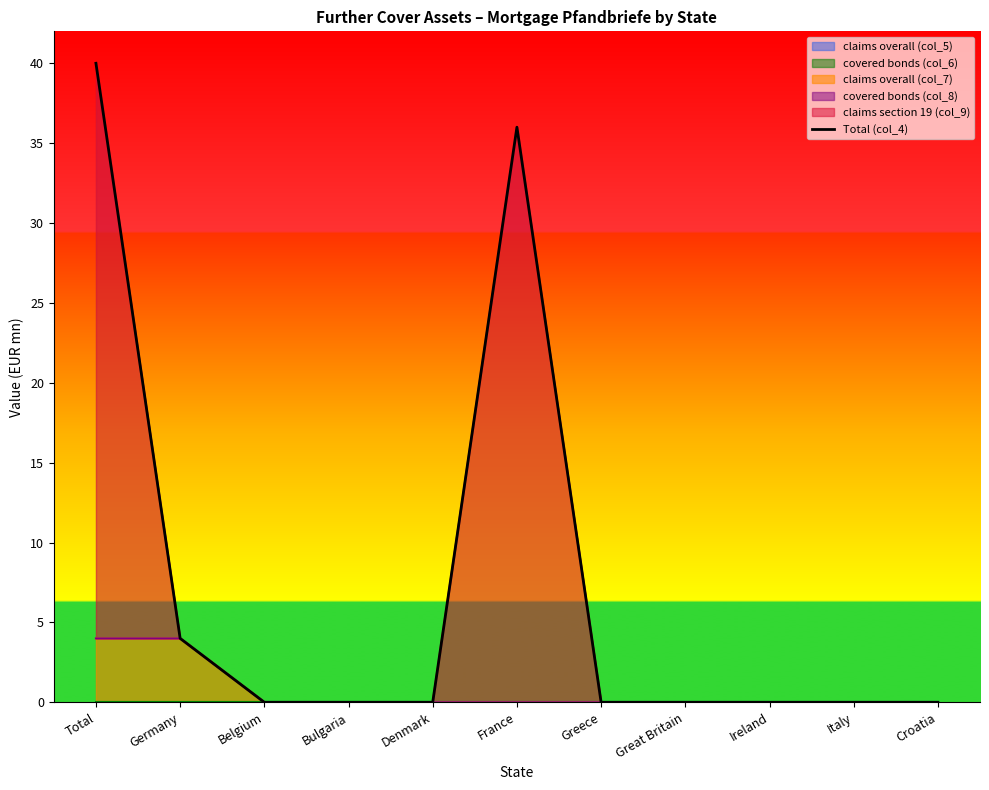

Reading left to right, list all the values displayed in this chart.

Total=40	Germany=4	Belgium=0	Bulgaria=0	Denmark=0	France=36	Greece=0	Great Britain=0	Ireland=0	Italy=0	Croatia=0